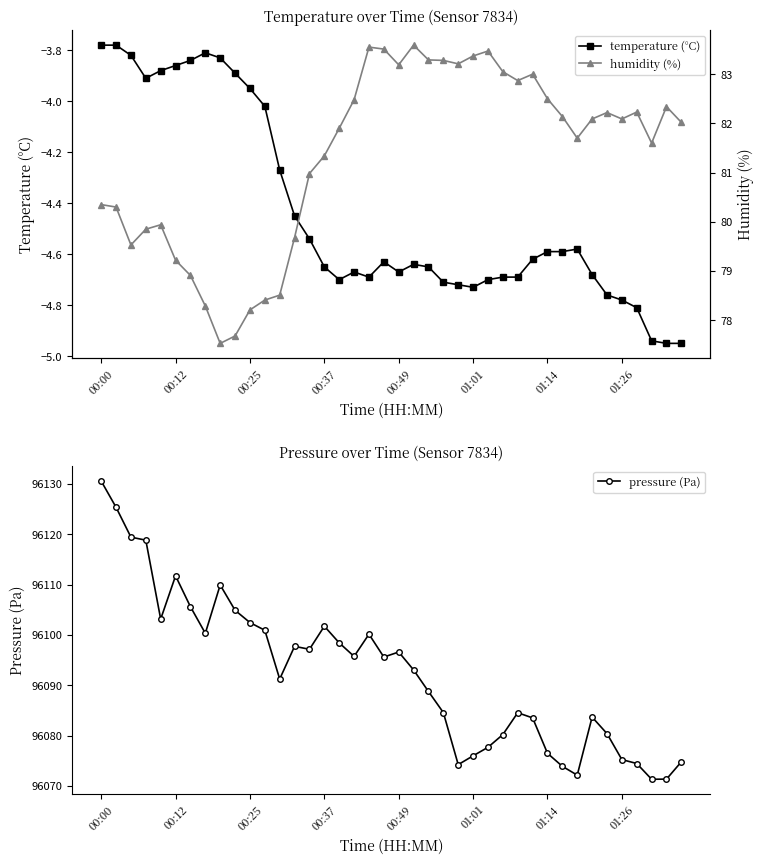

True or false: temperature (°C) has more than 1 interior local peaks.

True